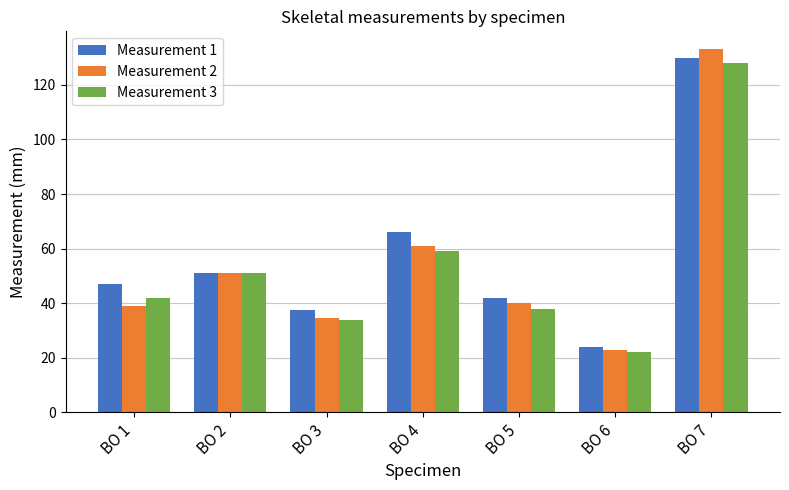

Which series has the largest range (max minus min)?

Measurement 2